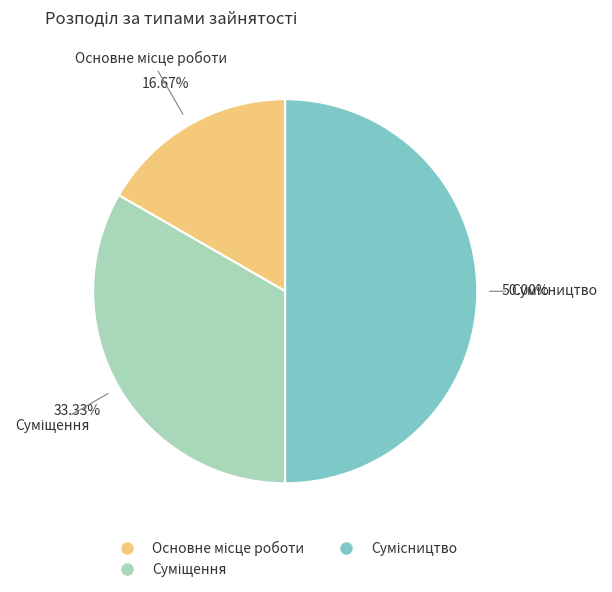

Count the number of slices in the pie.

3